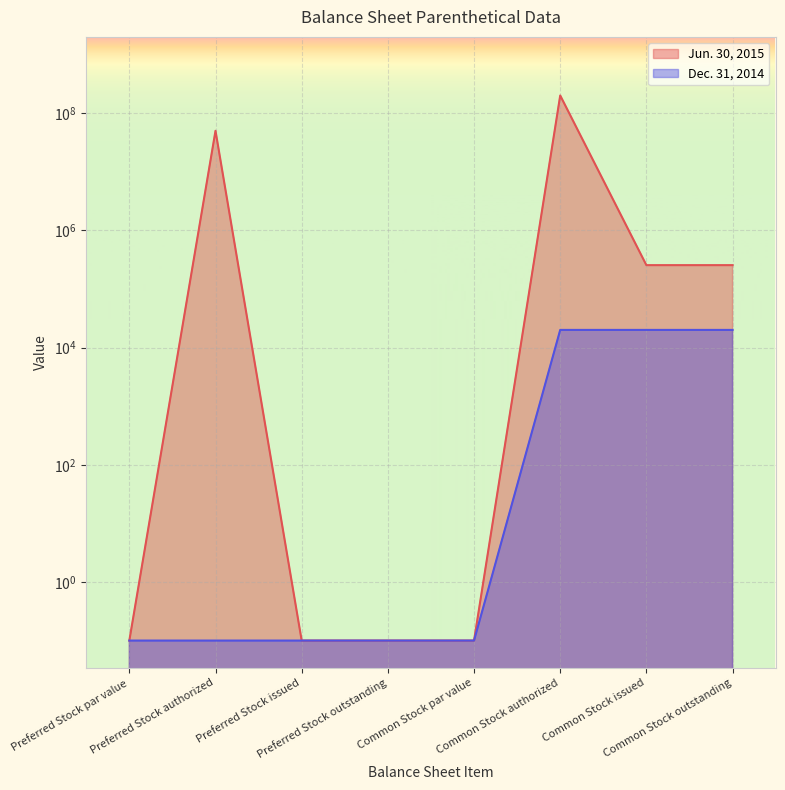

What are all the series names shown in the legend?

Jun. 30, 2015, Dec. 31, 2014